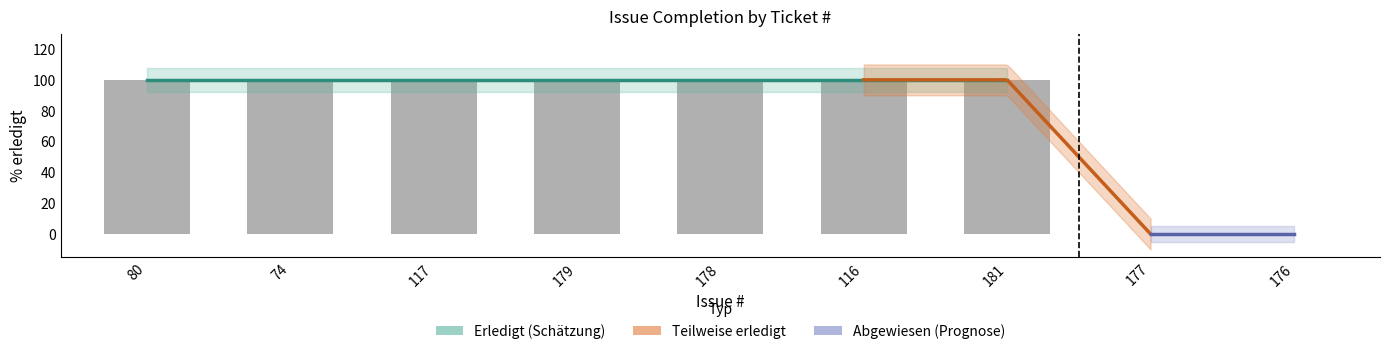

Reading right to left, what are all the values shown in this chart?

0	0	100	100	100	100	100	100	100